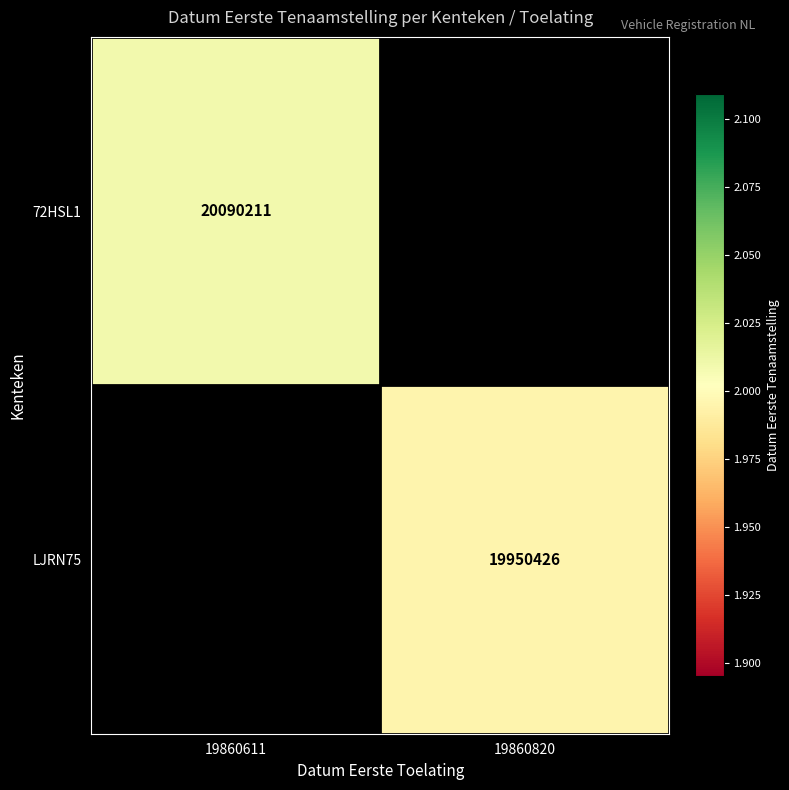

The value of 72HSL1 at 19860611 is 6038894. True or false?

False